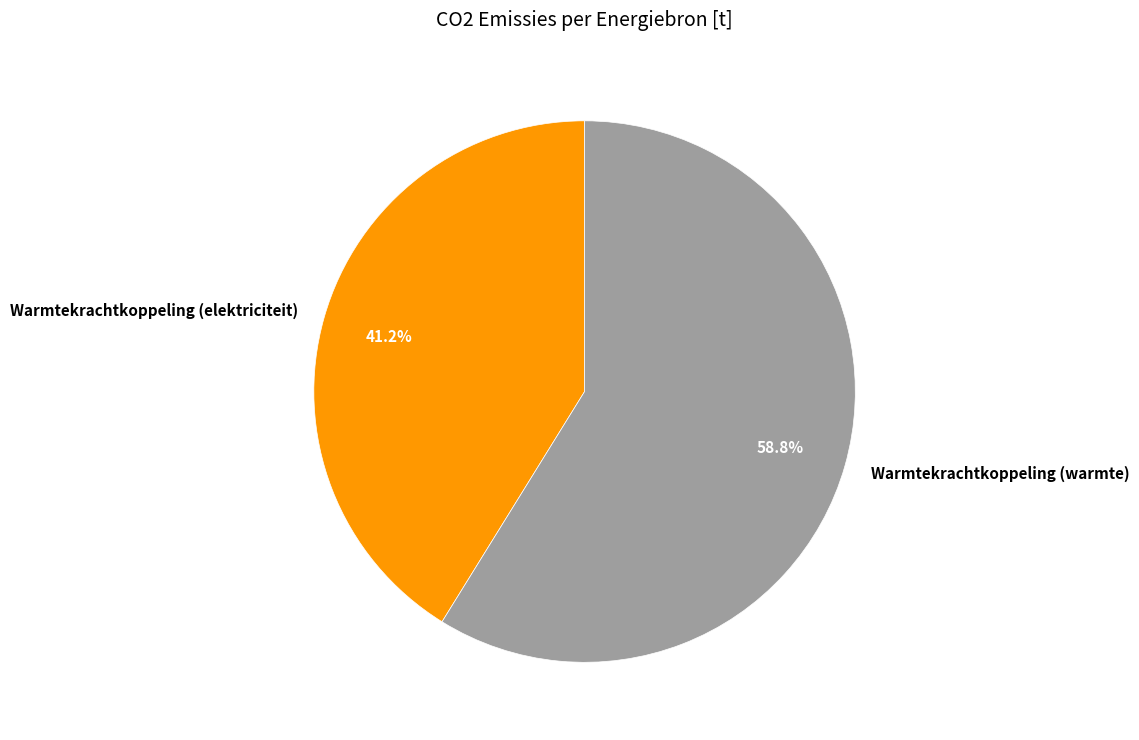

Count the number of slices in the pie.

2